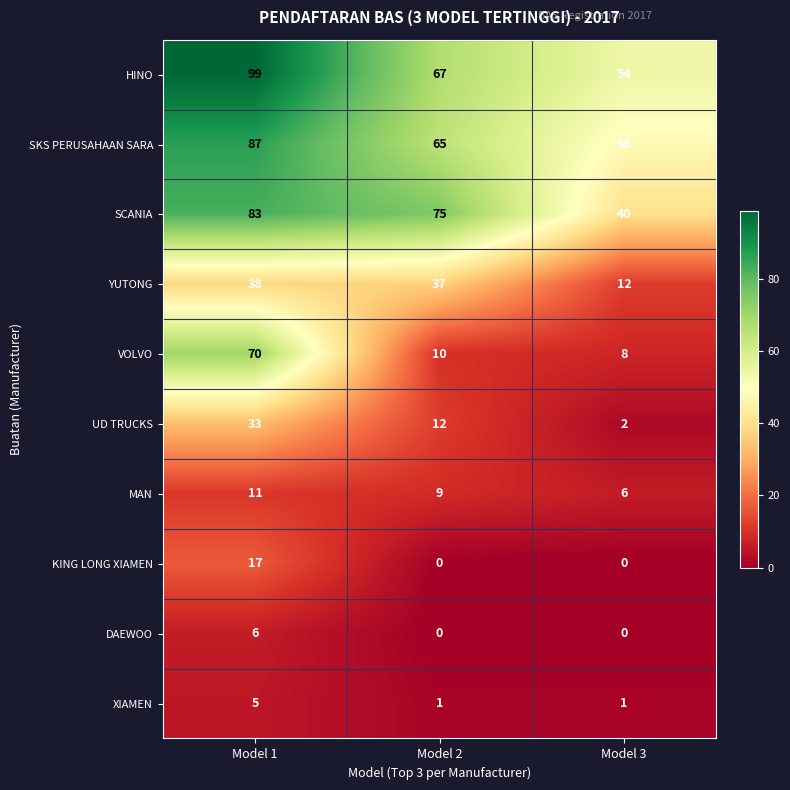

Which series changed the most between Model 1 and Model 3?

VOLVO